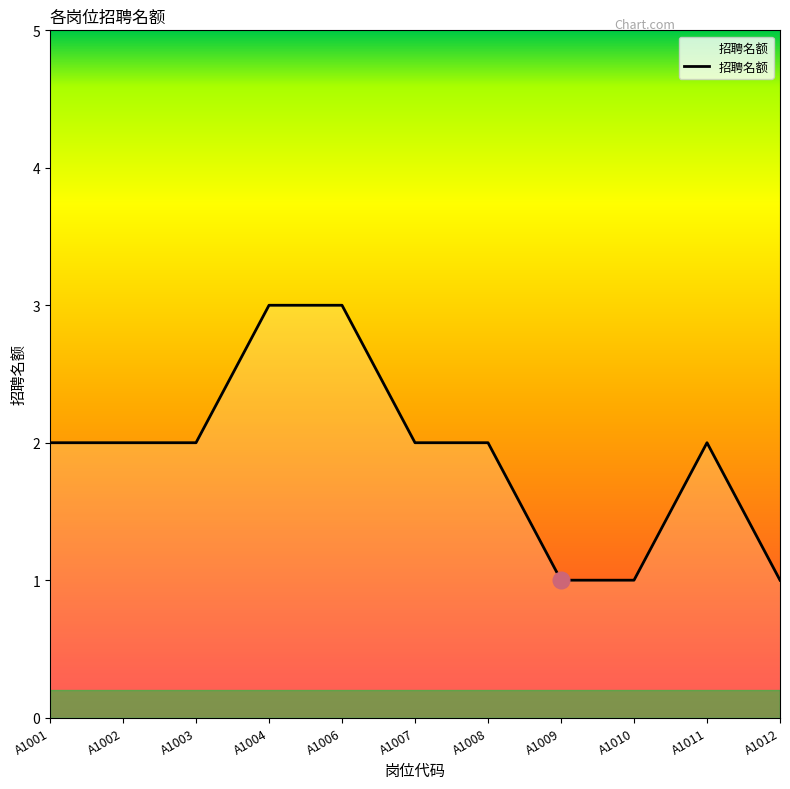

The chart shows a value of 1 at A1010. True or false?

True